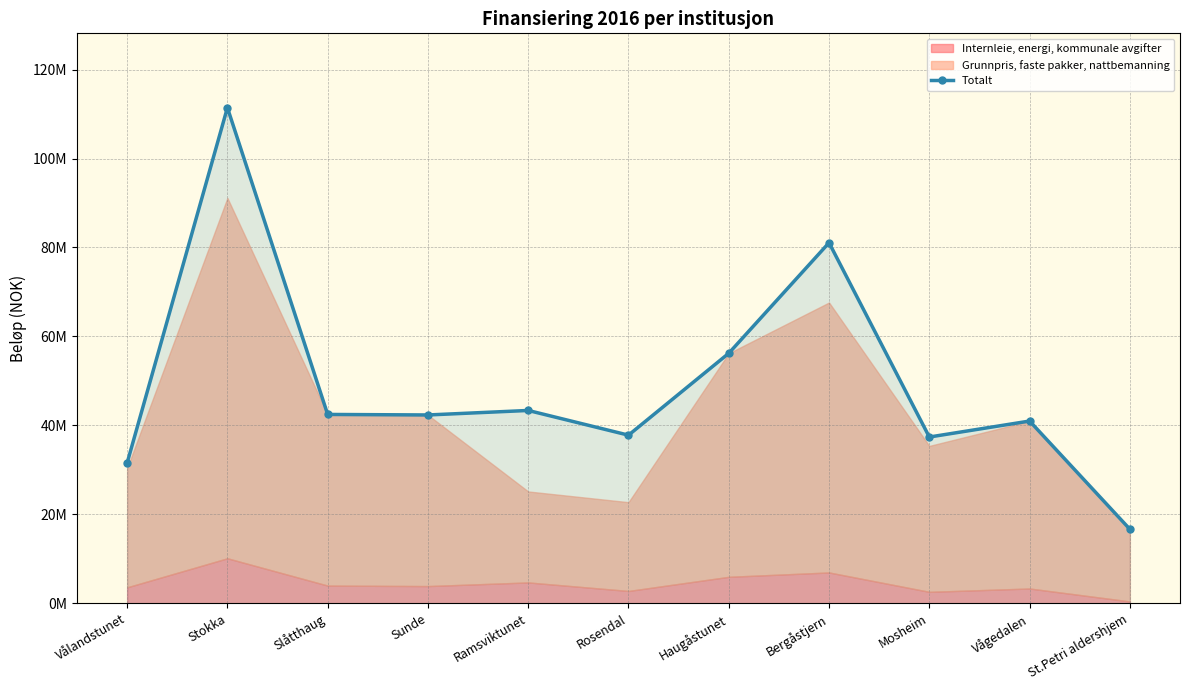

What is the maximum value shown in the chart?

111428000